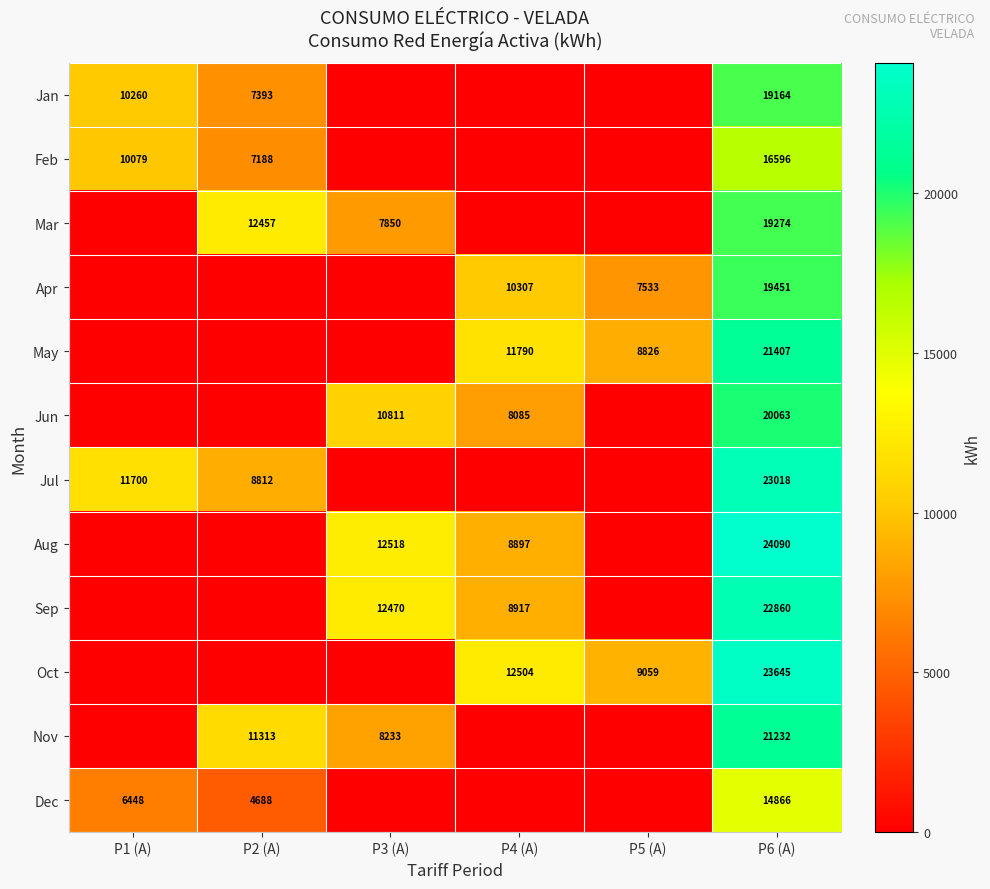

Which category has the highest value across all series?

P6 (A)